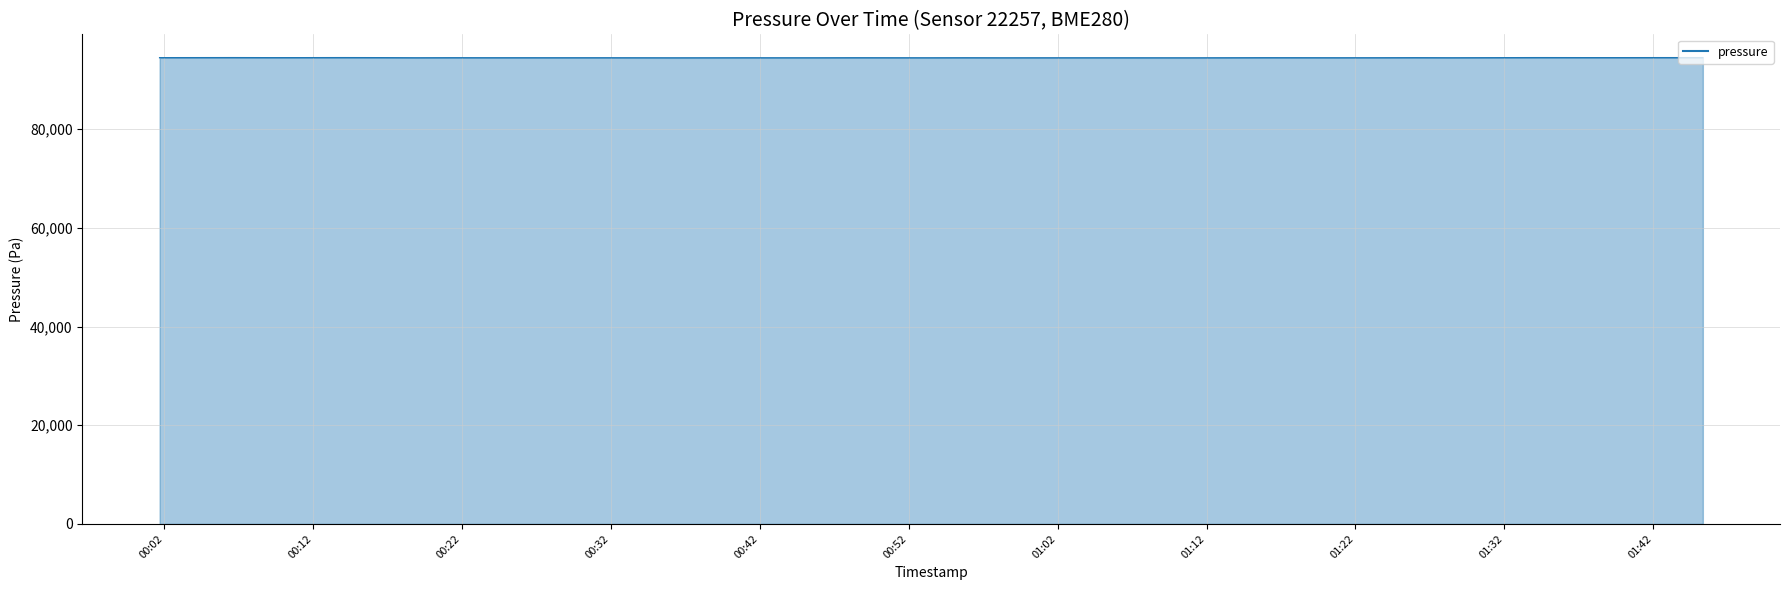

What is the smallest value displayed?

94471.8